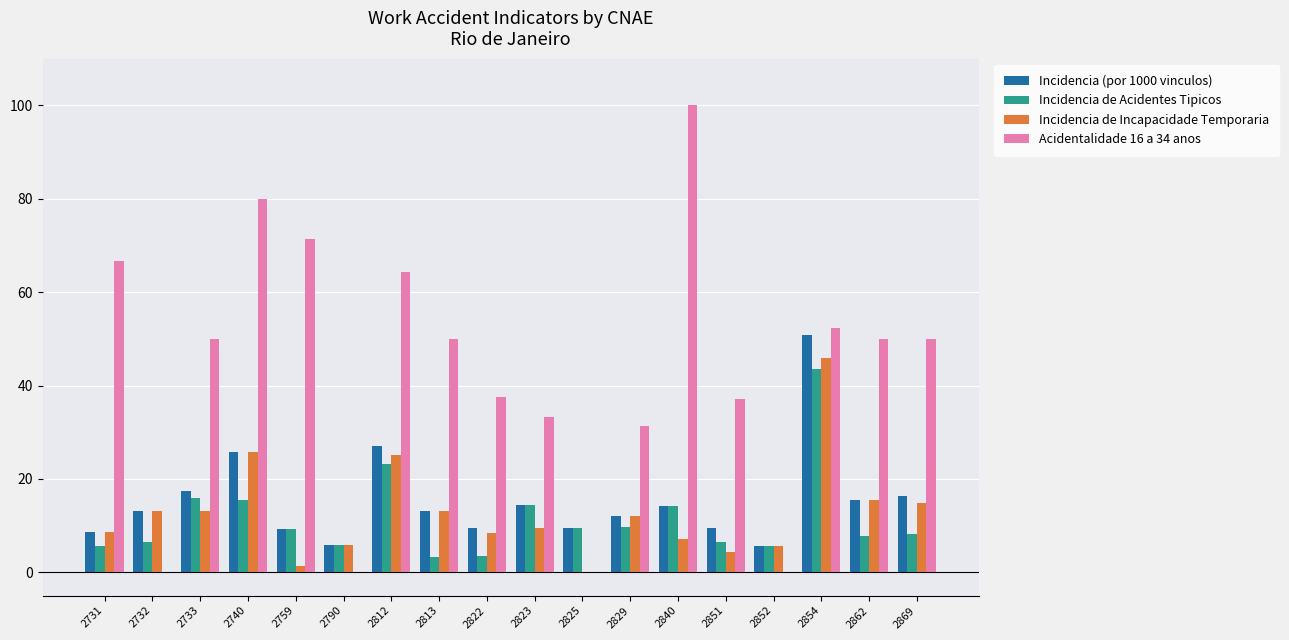

What is the approximate value of Incidencia (por 1000 vinculos) at 2790?

5.8